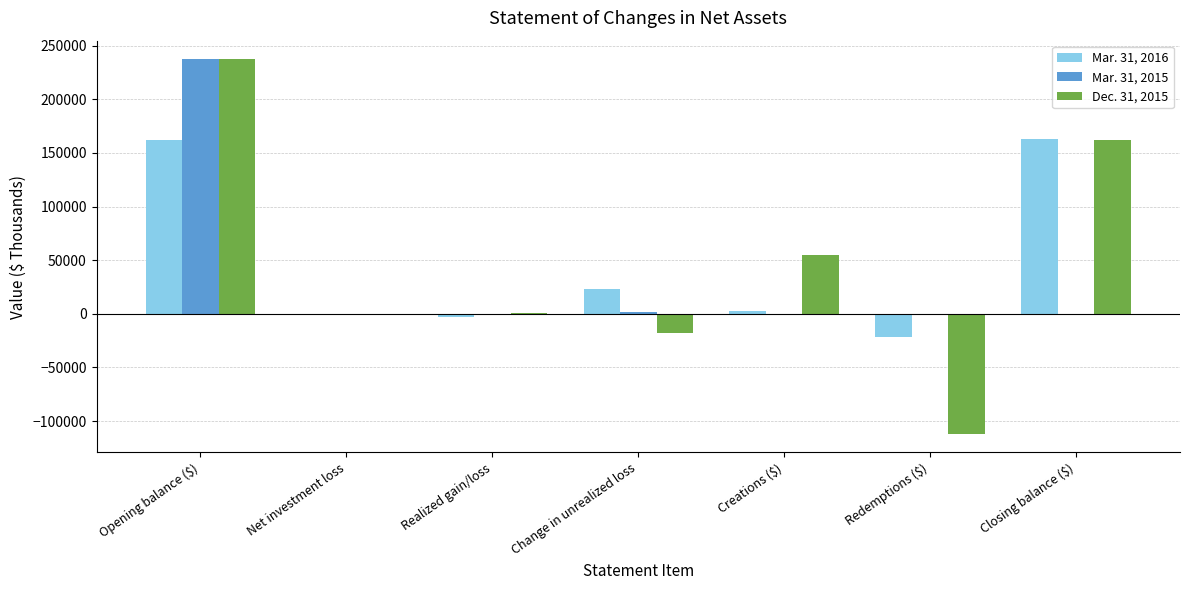

The value of Mar. 31, 2016 at Realized gain/loss is -2749. True or false?

True